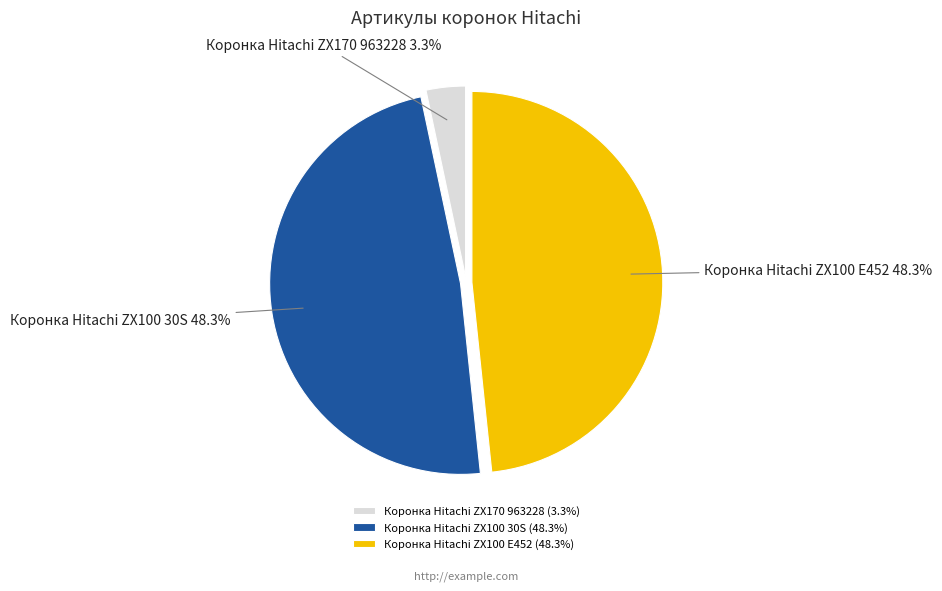

The Коронка Hitachi ZX100 E452 slice represents 42% of the pie. True or false?

False